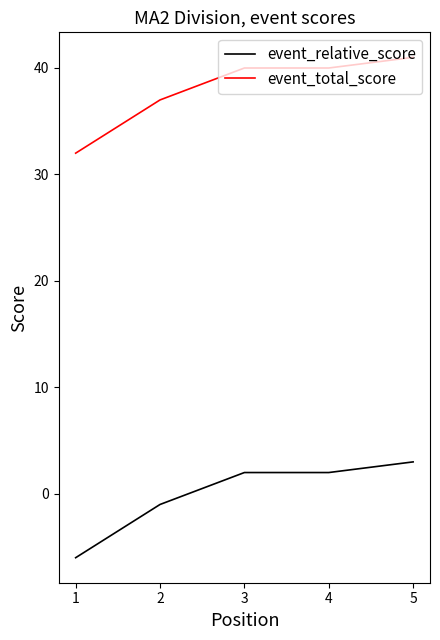

What is the difference between the maximum and minimum values in the event_total_score series?

9